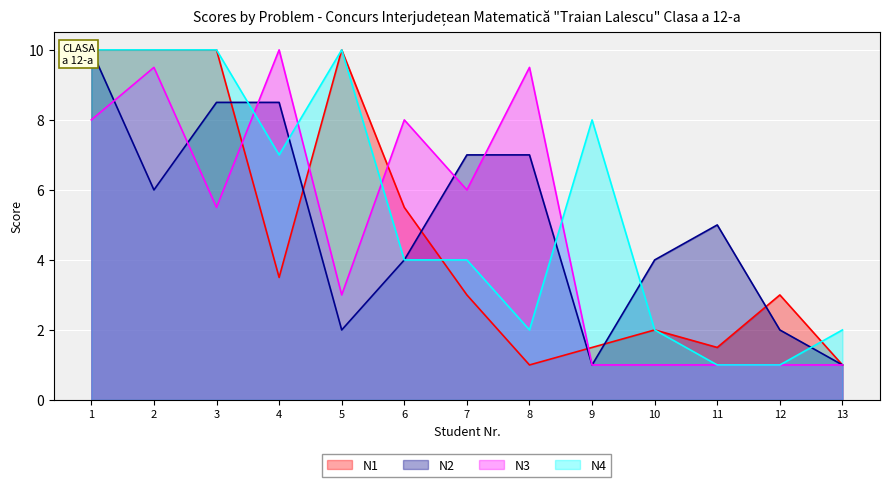

Which series has the largest total across all categories?

N4